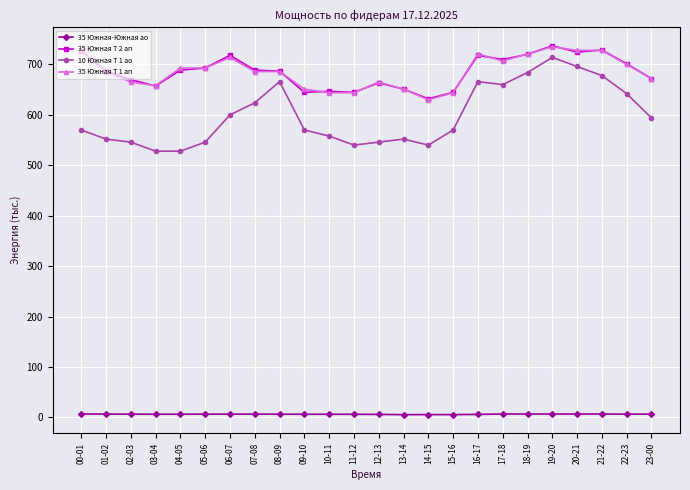

What is the label of the 12th point from the left?

11-12